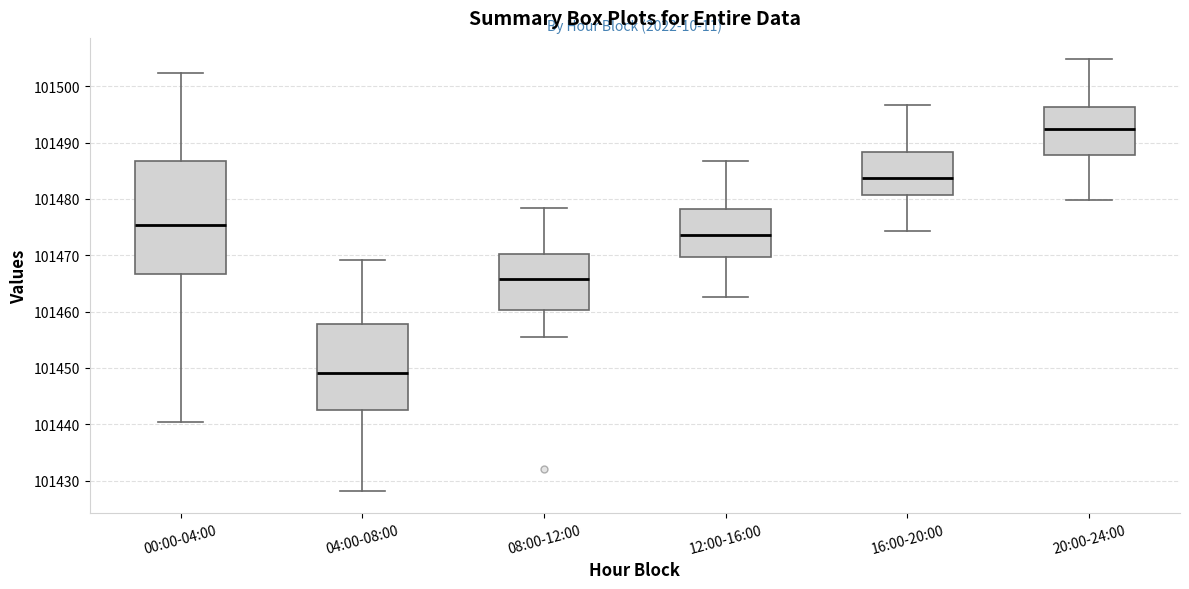

Which box is the tallest, from its lower edge to its upper edge?

00:00-04:00